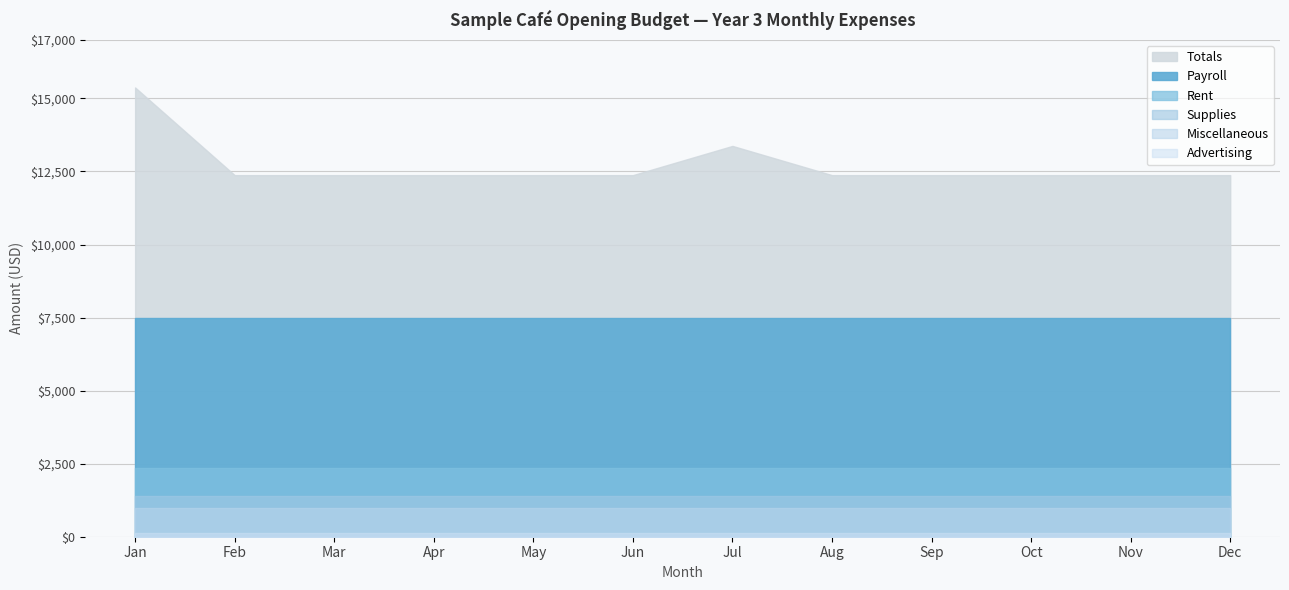

What value does the Payroll series have at Jan?

7500